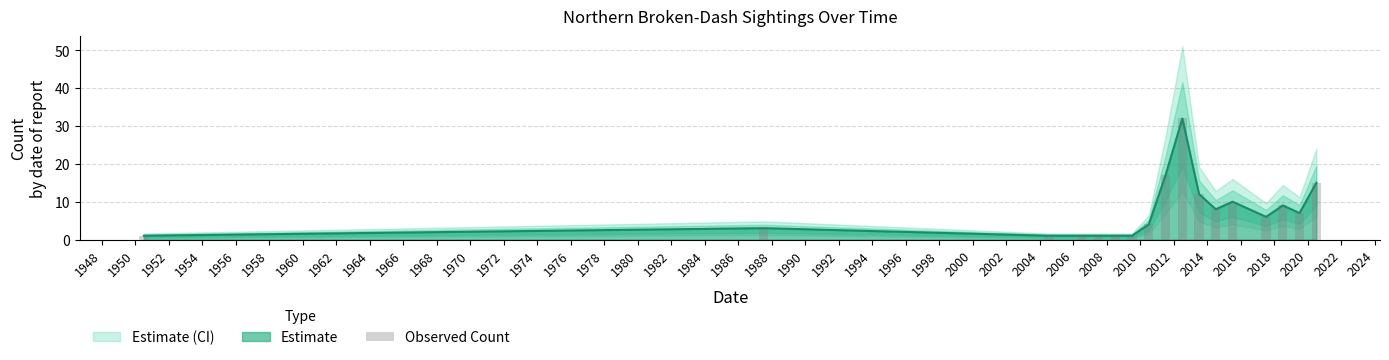

What is the minimum value shown in the chart?

1